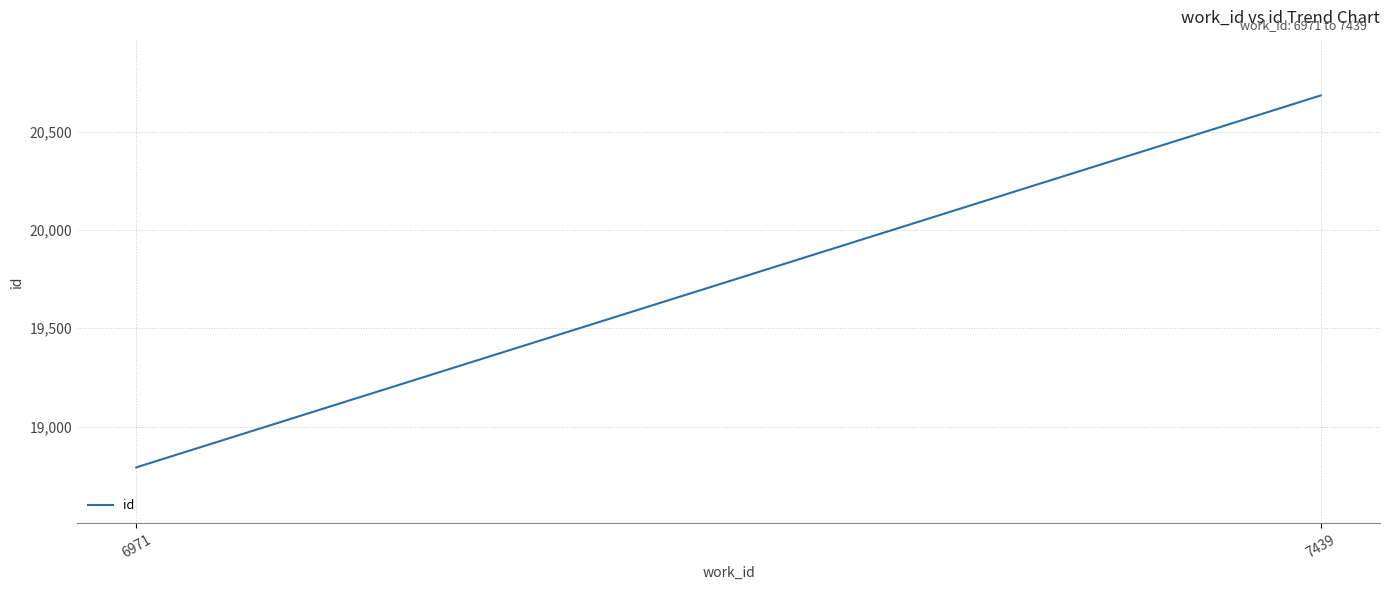

True or false: the data shows 20685 at 7439.

True